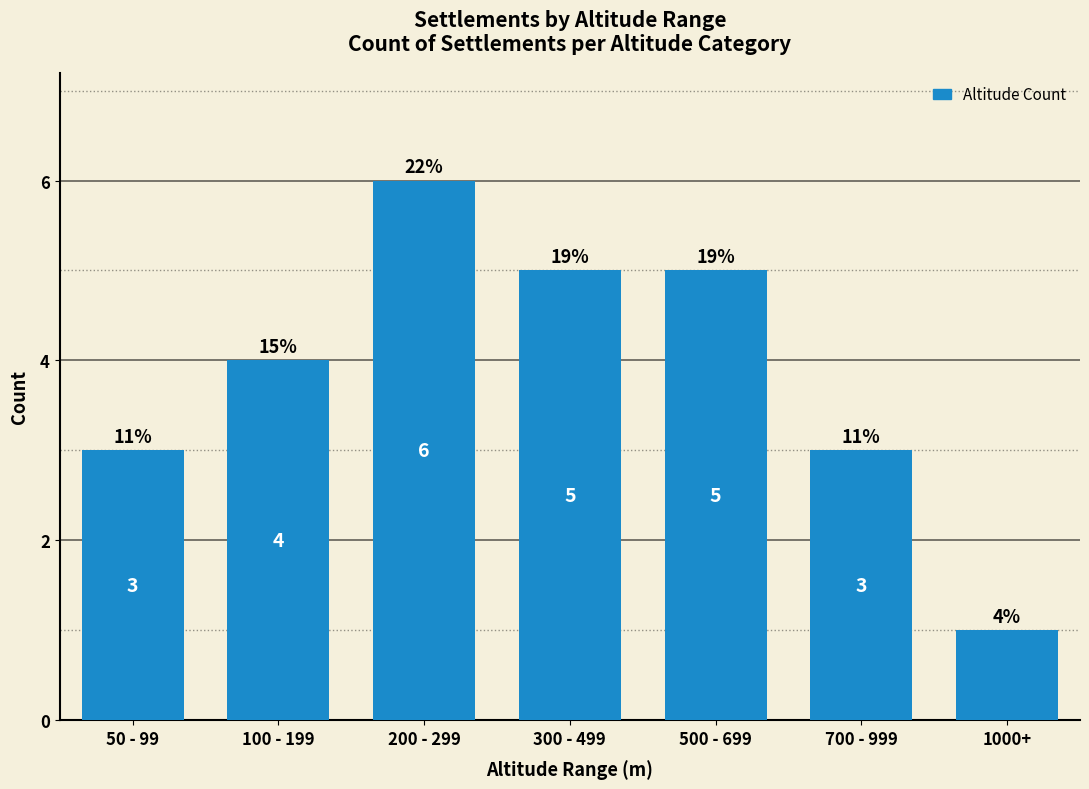

How many values are below 4?

3